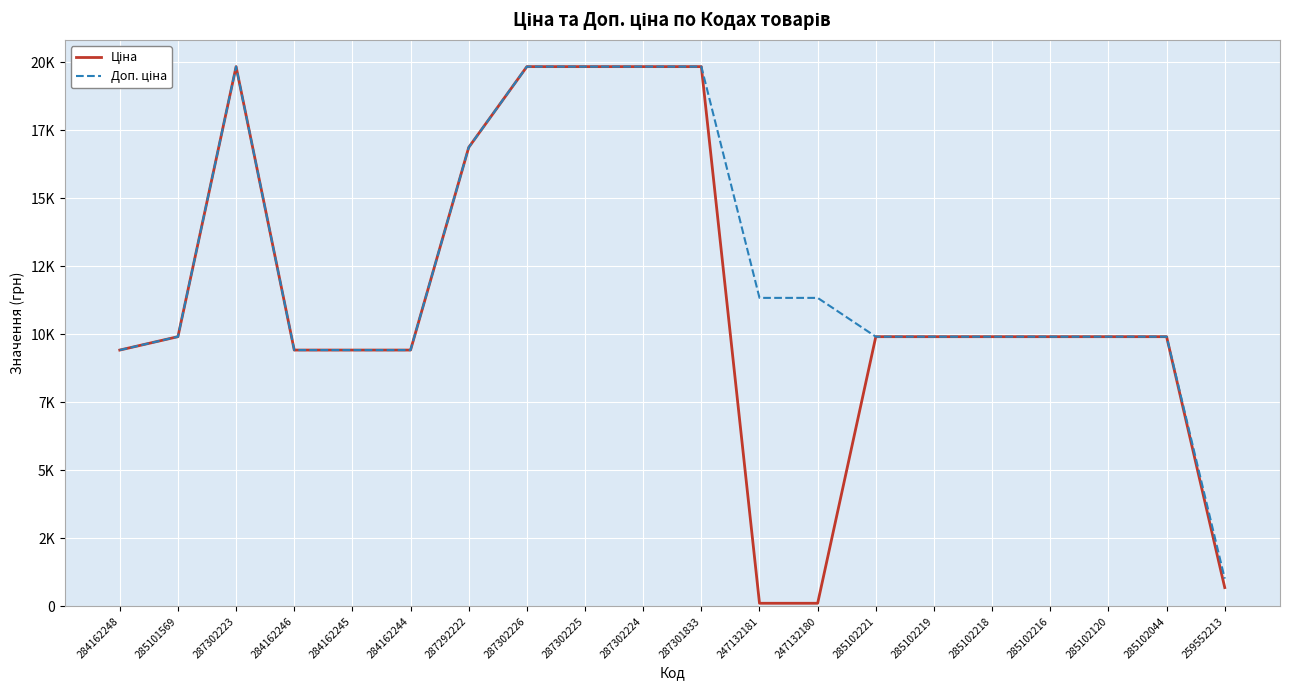

Reading right to left, what are all the values shown in this chart?

Ціна: 689.1	9908.5	9908.5	9908.5	9908.5	9908.5	9908.5	113.3	113.3	19831.1	19831.1	19831.1	19831.1	16863.2	9416.9	9416.9	9416.9	19831.1	9908.5	9416.9
Доп. ціна: 1017.8	9908.5	9908.5	9908.5	9908.5	9908.5	9908.5	11334.0	11334.0	19831.1	19831.1	19831.1	19831.1	16863.2	9416.9	9416.9	9416.9	19831.1	9908.5	9416.9